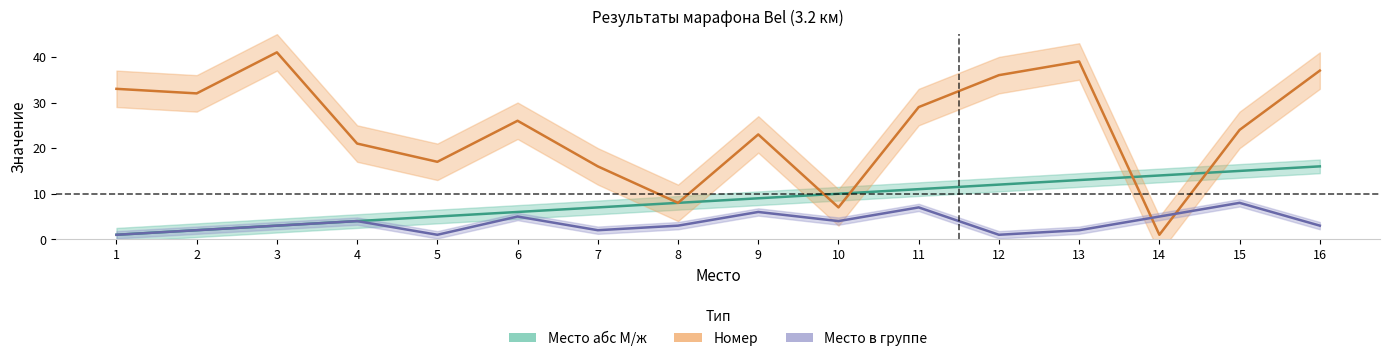

What is the average value of the Место абс М/ж series?

8